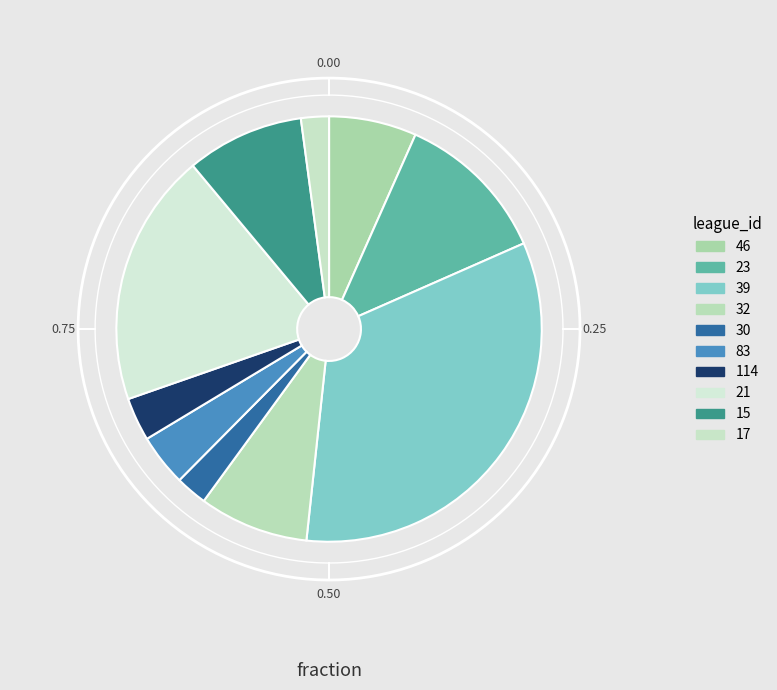

How many slices are in this pie chart?

10